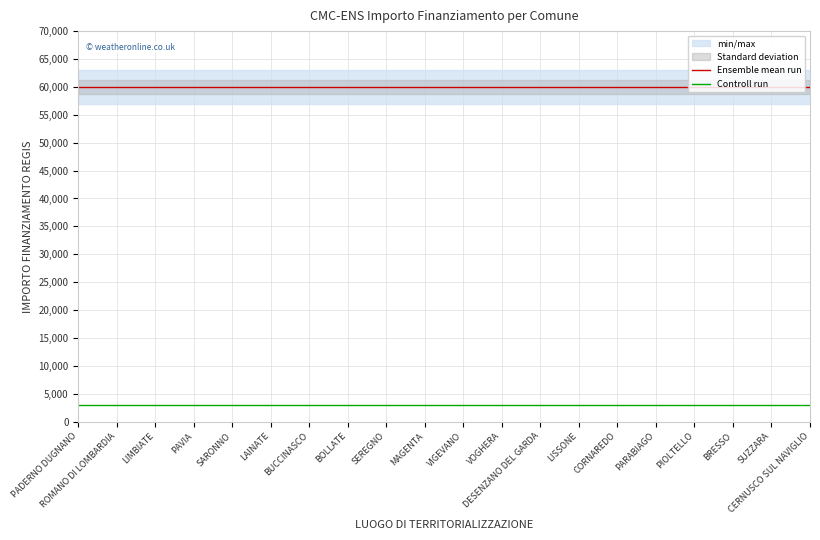

What is the total value across all series at BOLLATE?

62964.3